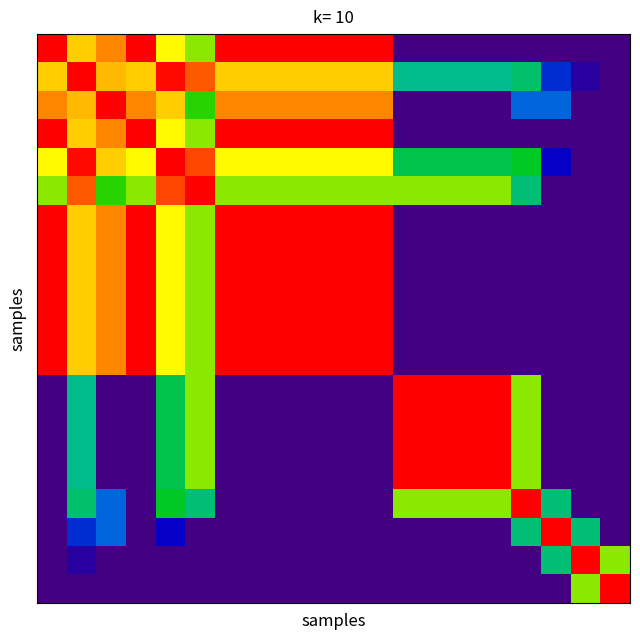

How many distinct data groups are displayed?

20